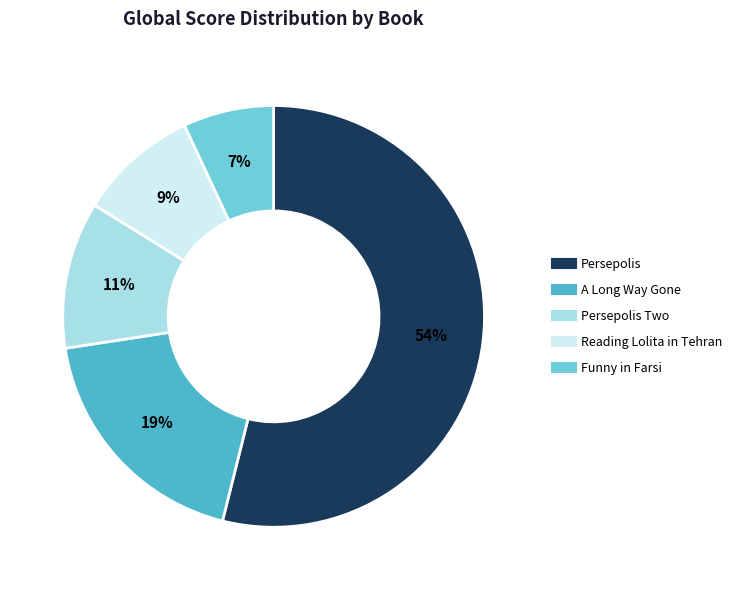

To the nearest percent, what is the difference between the largest and smallest slice percentages?

47%